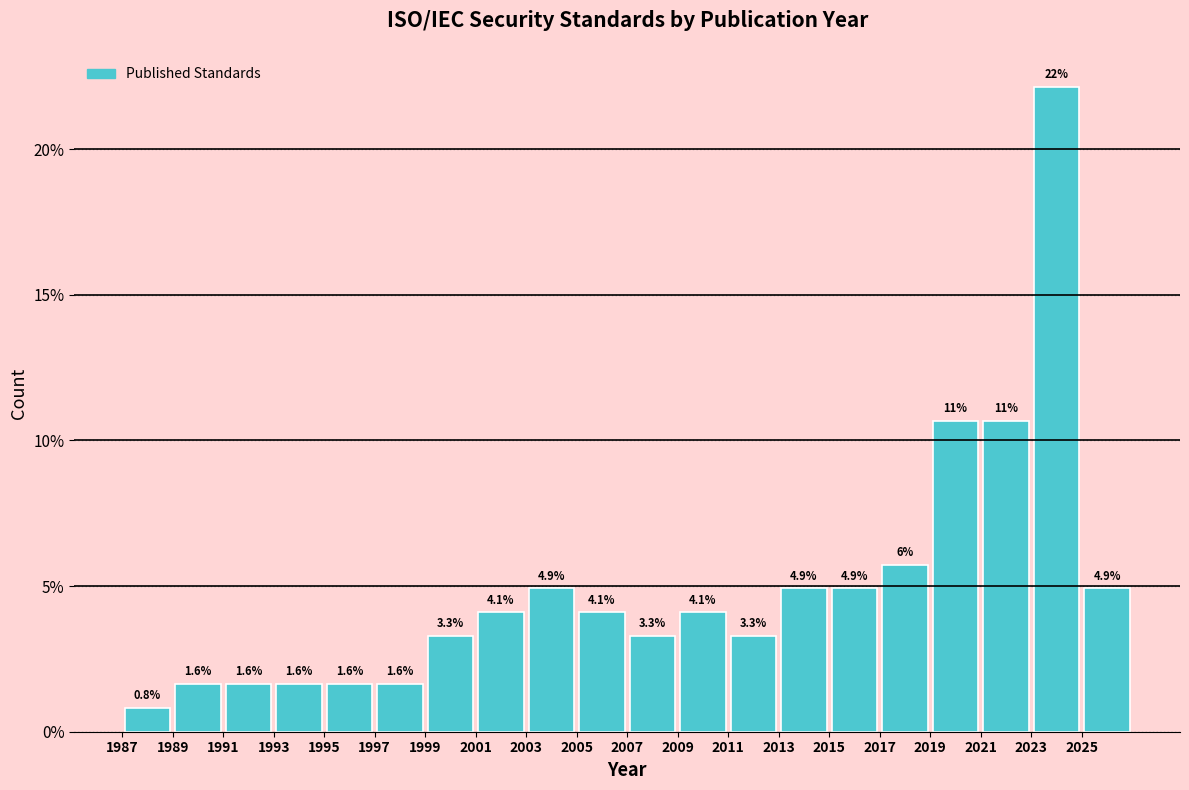

Over which range of the x-axis is the bar tallest?

2023 to 2025